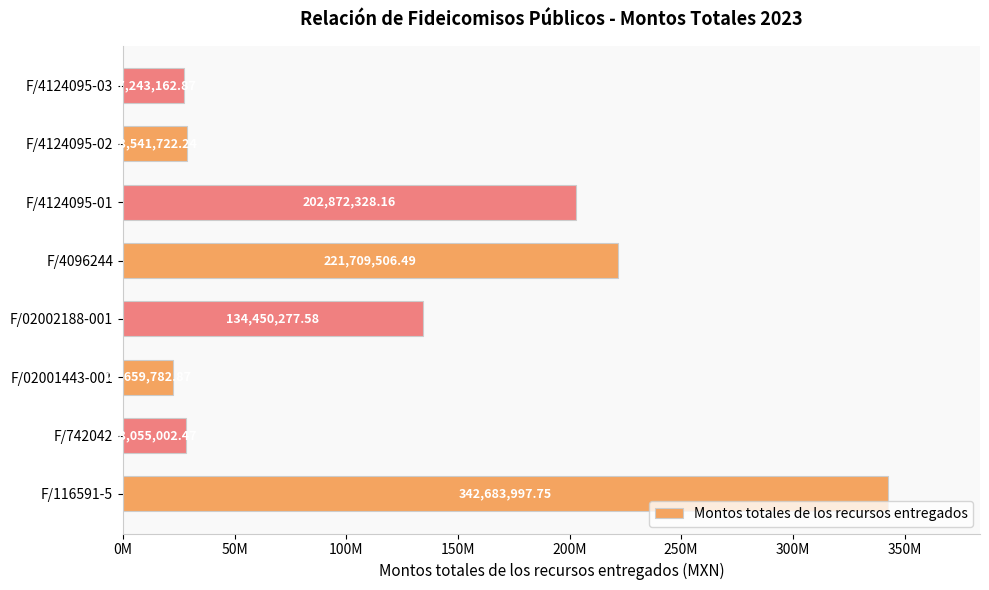

Are the bars horizontal?

Yes